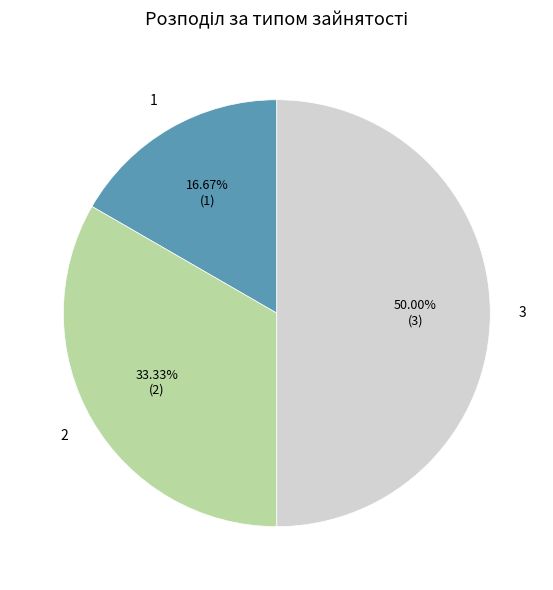

Count the number of slices in the pie.

3